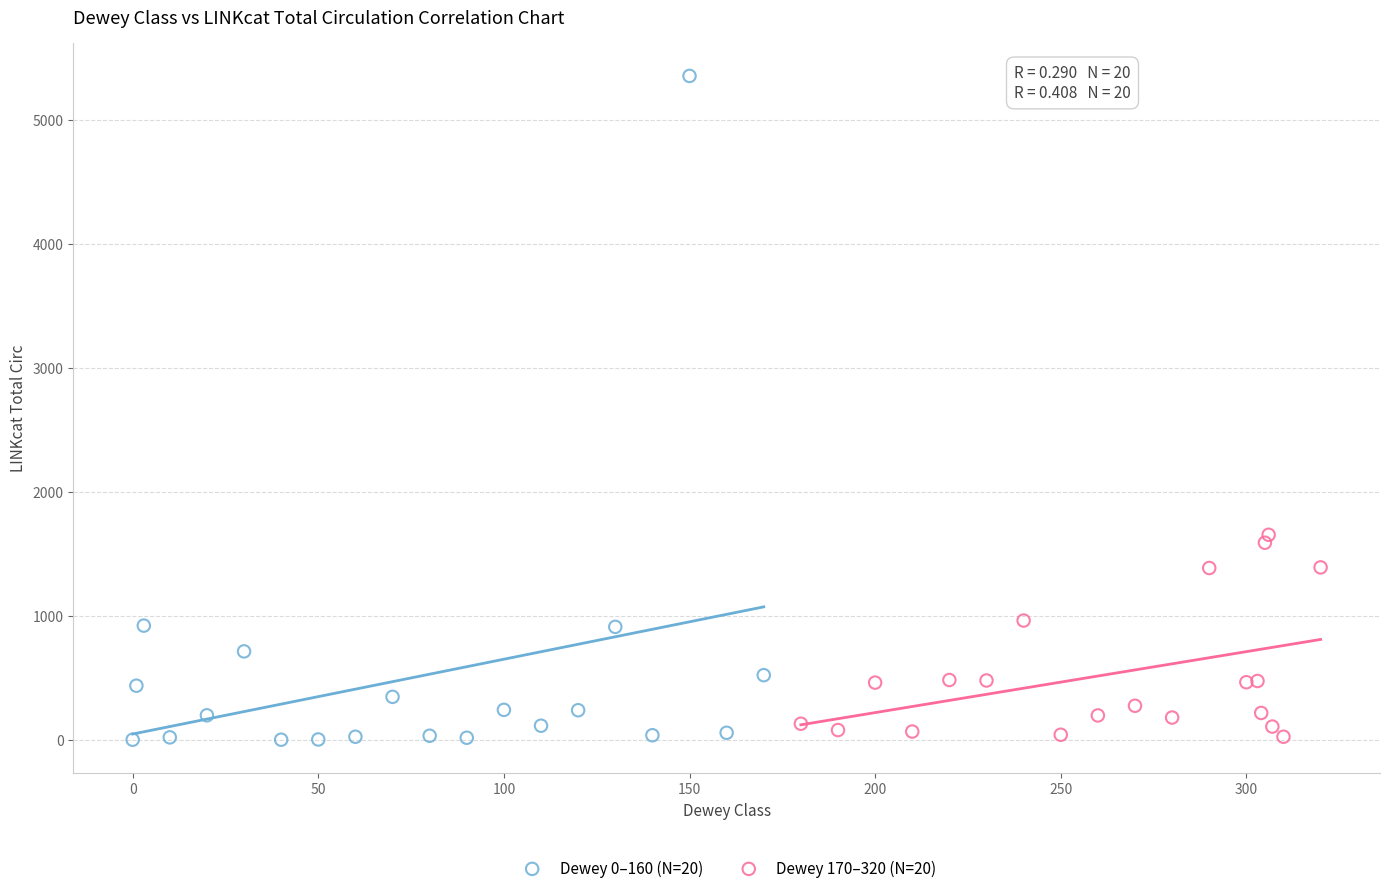

Which series has the widest spread of Y values?

Dewey 0–160 (N=20)